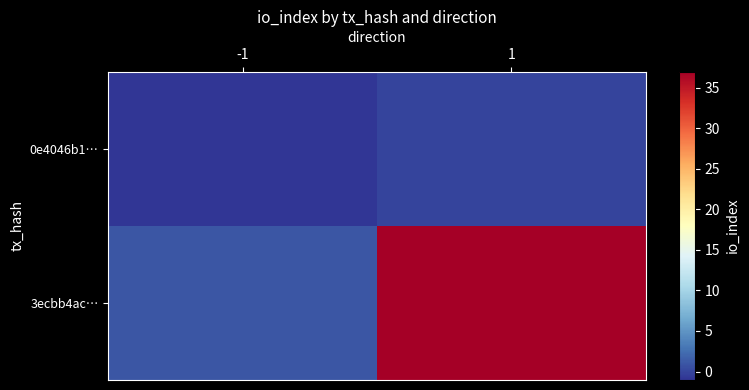

Which series has the widest spread of values?

3ecbb4ac…